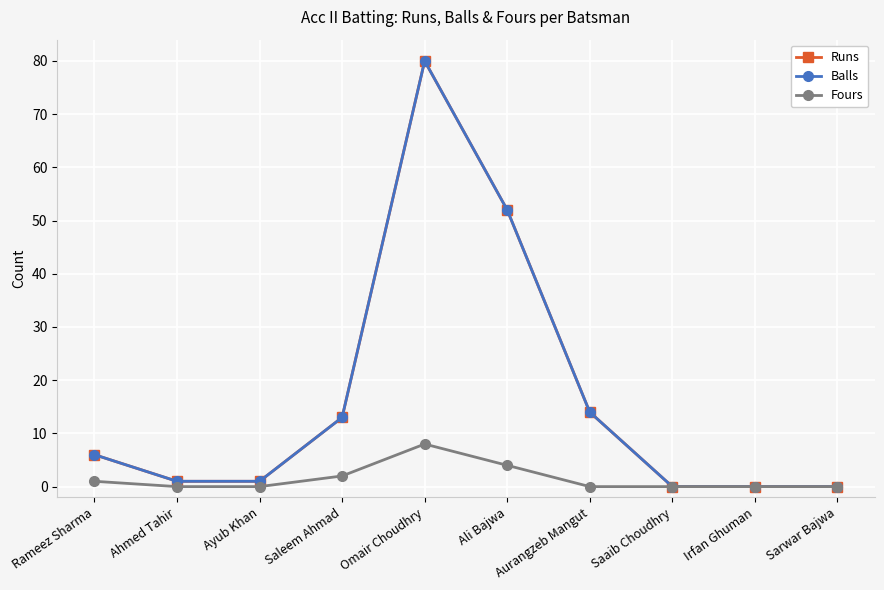

Is it true that Runs equals 51 at Sarwar Bajwa?

False